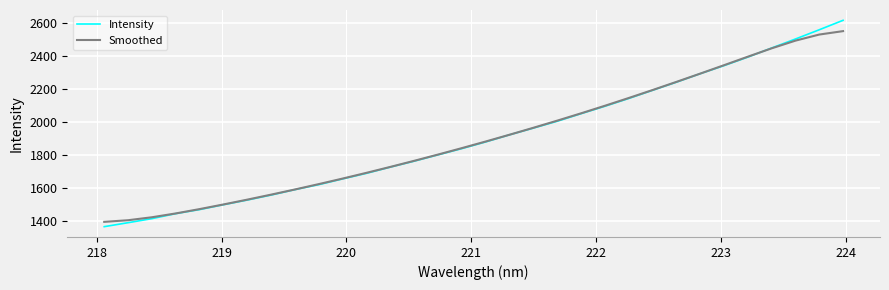

List the series in order of their peak value, highest first.

Intensity, Smoothed